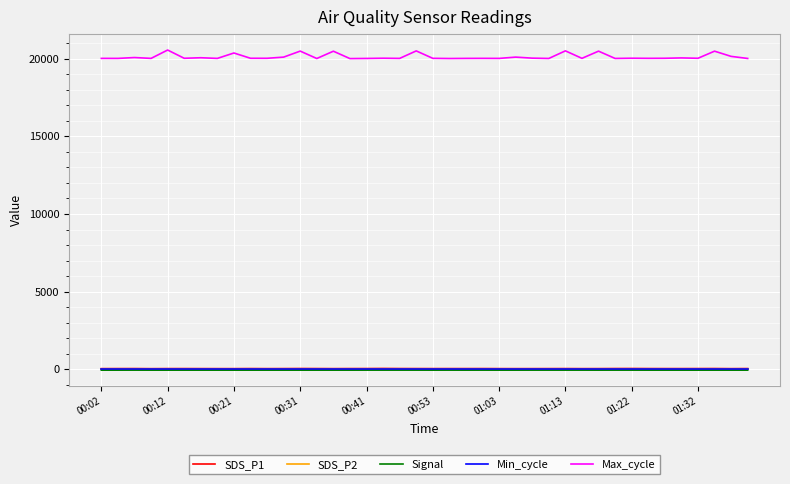

What is the greatest value displayed?

20564.0